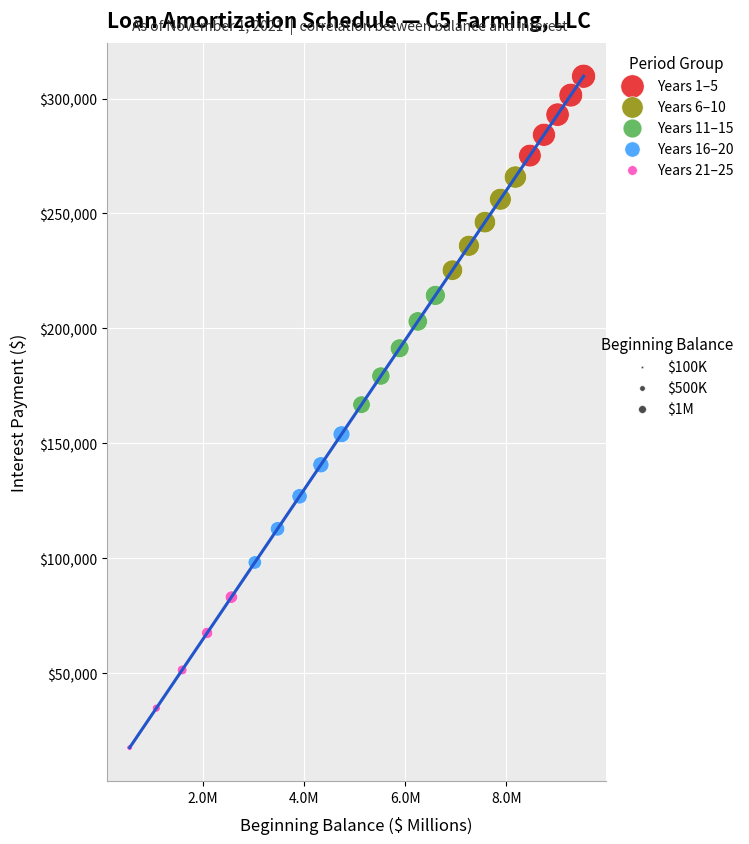

Which series has the widest spread of Y values?

Years 21–25